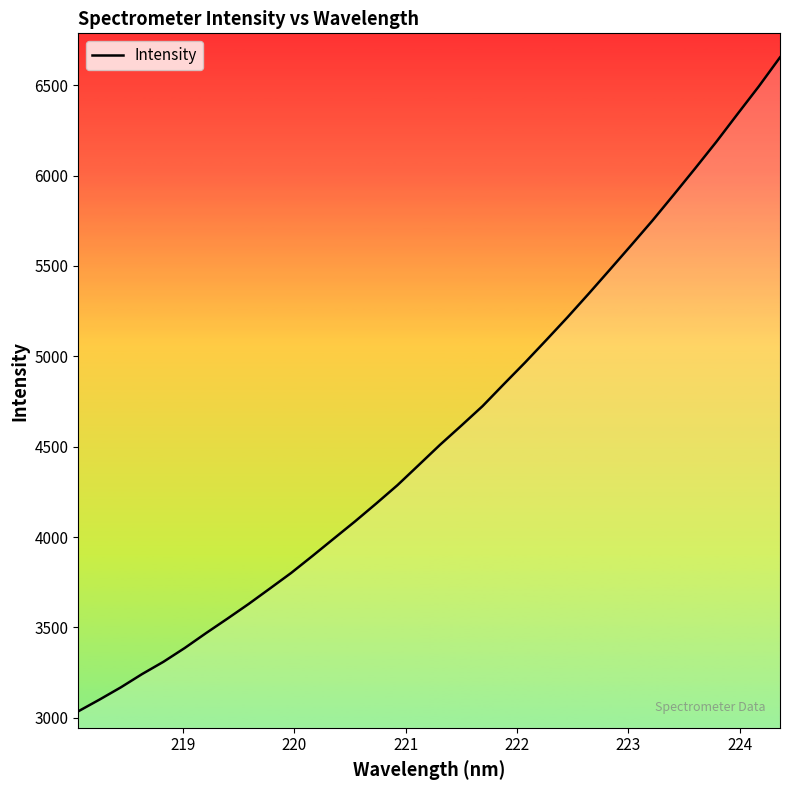

What is the difference between the maximum and minimum values?

3619.2